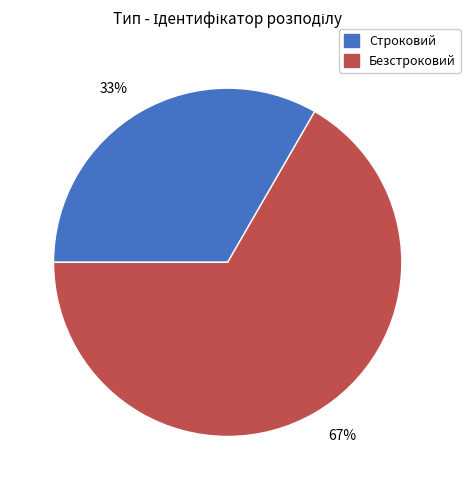

Rank the categories by value from highest to lowest.

Безстроковий, Строковий